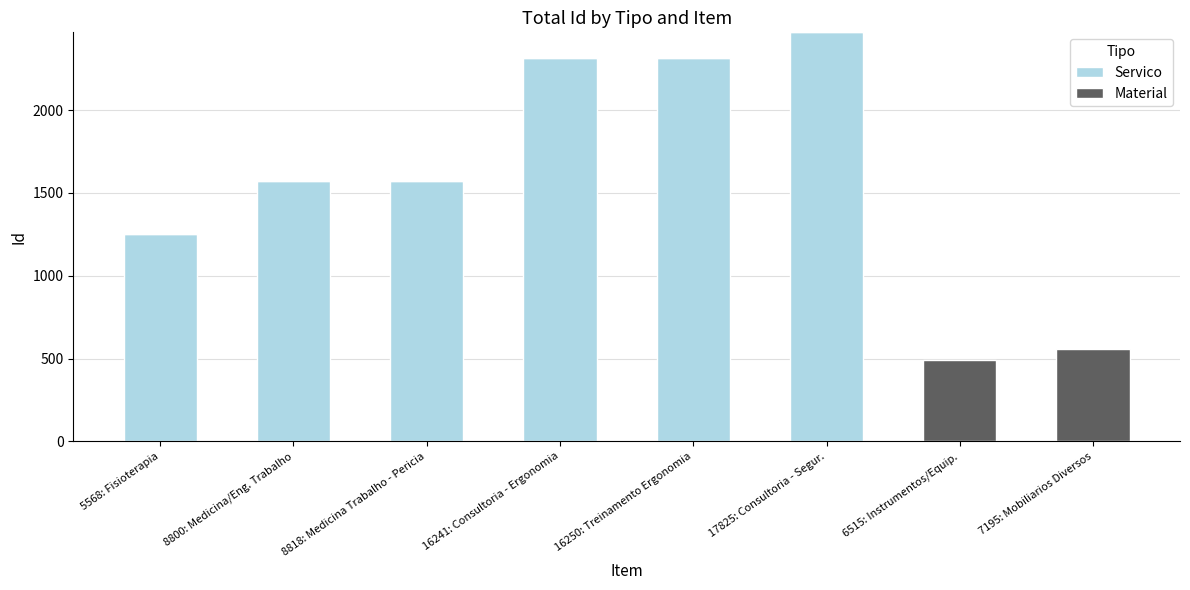

What is the total value across all series at 16250: Treinamento Ergonomia?

2313